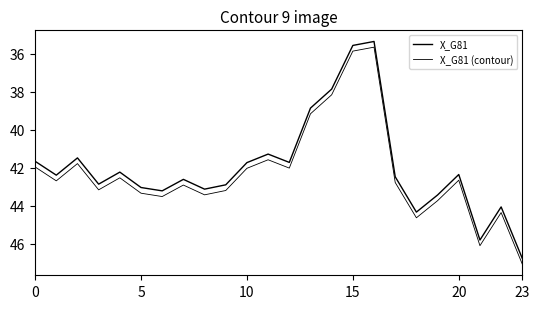

How many lines are shown in the chart?

2